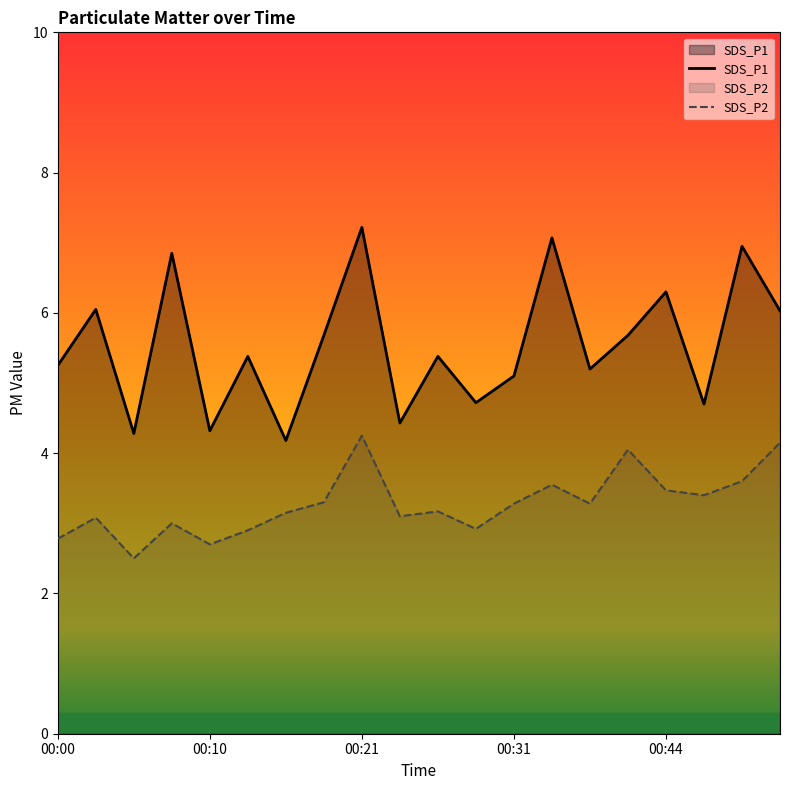

At which label does SDS_P2 first exceed 3?

00:03